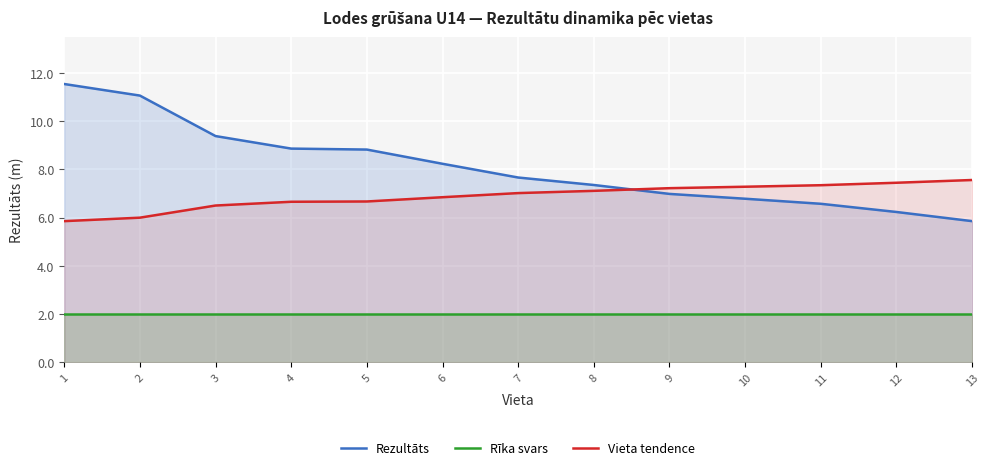

At which category is the sum across all series the highest?

1